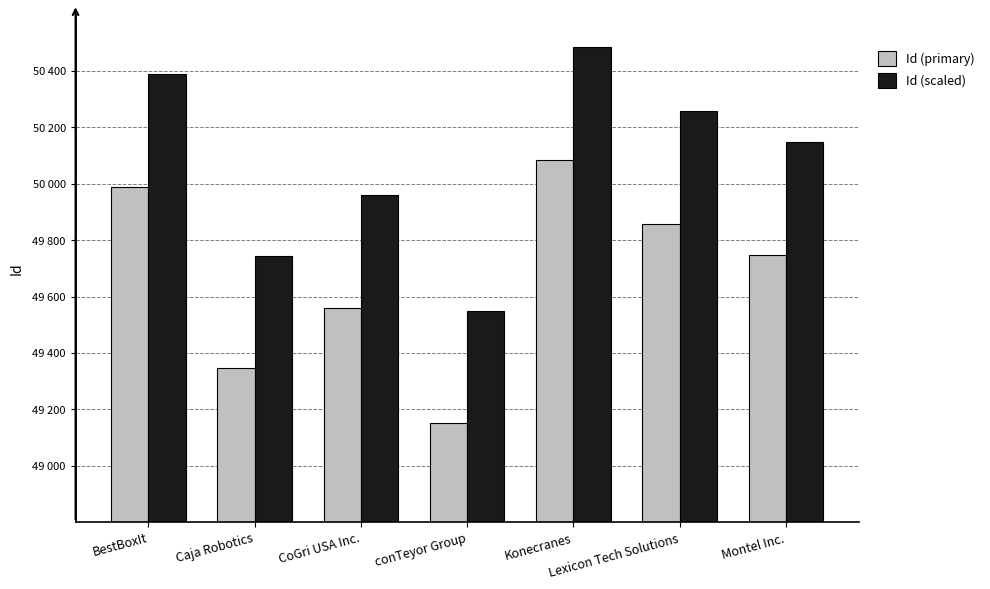

Reading left to right, transcribe all the data shown in this chart.

Id (primary): BestBoxIt=49990	Caja Robotics=49345	CoGri USA Inc.=49561	conTeyor Group=49150	Konecranes=50084	Lexicon Tech Solutions=49858	Montel Inc.=49748
Id (scaled): BestBoxIt=50390	Caja Robotics=49745	CoGri USA Inc.=49961	conTeyor Group=49550	Konecranes=50484	Lexicon Tech Solutions=50258	Montel Inc.=50148